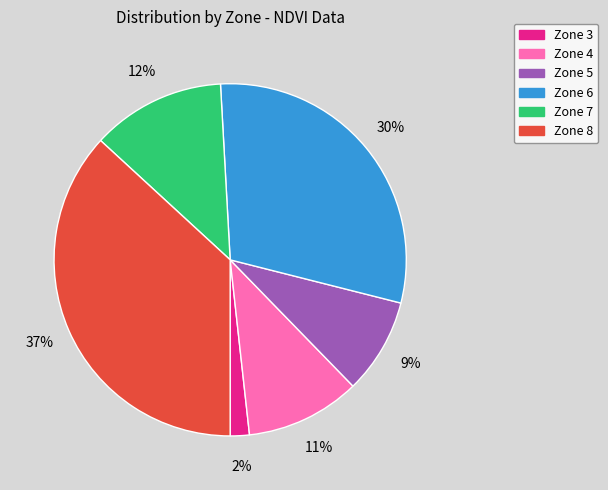

To the nearest percent, what percentage of the pie is Zone 8?

37%